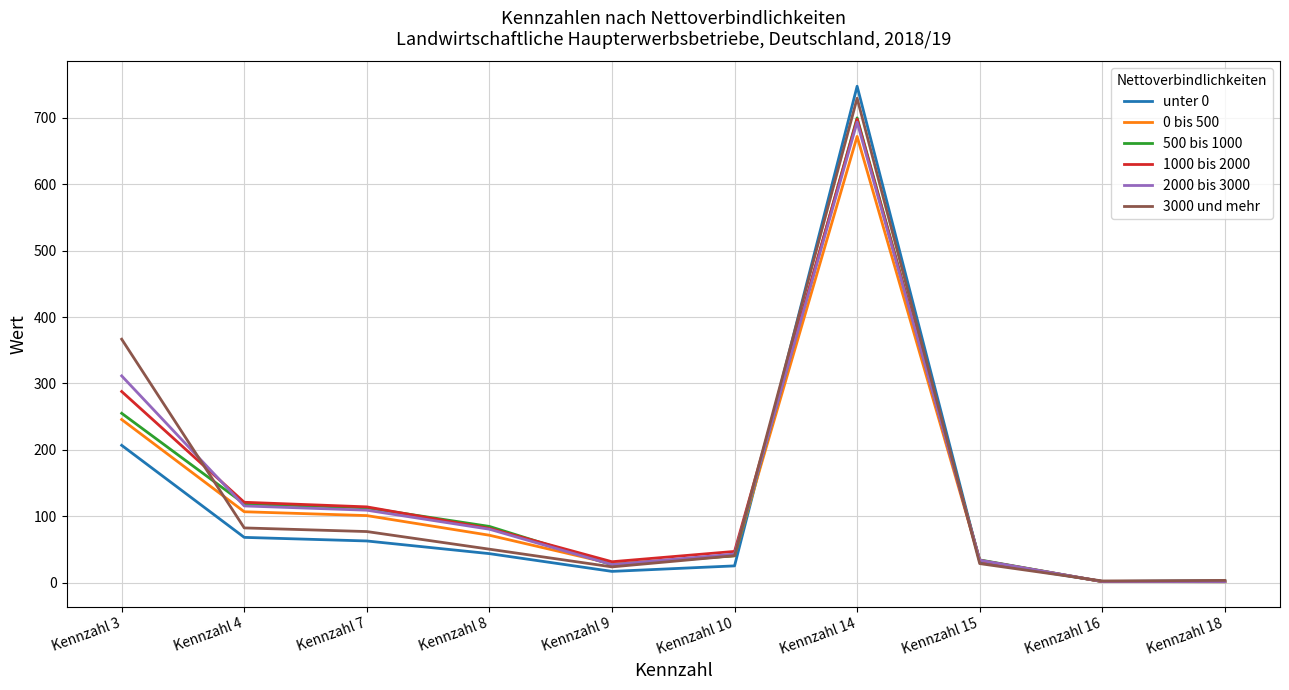

What is the approximate value of 500 bis 1000 at Kennzahl 16?

2.0